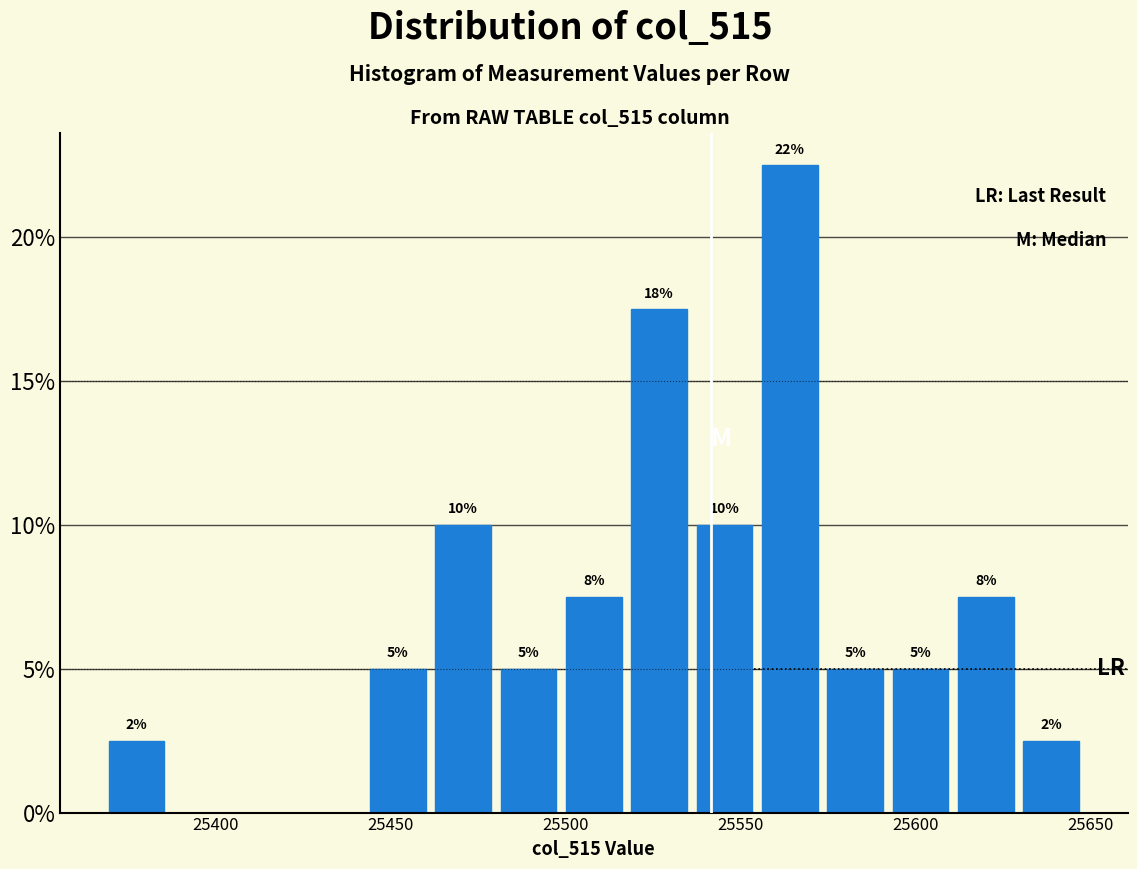

Read against the x-axis, roughly where is the centre of the tallest bar?

25565